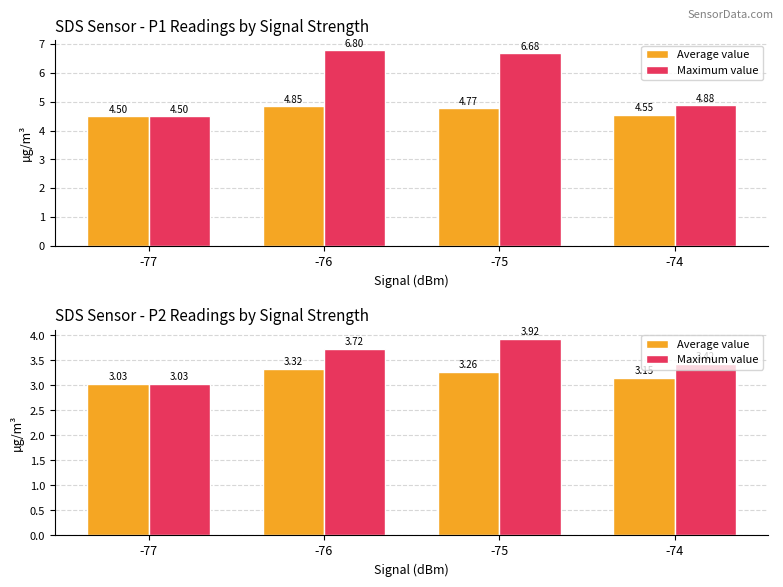

Rank the series by their maximum value, from lowest to highest.

Average value, Maximum value